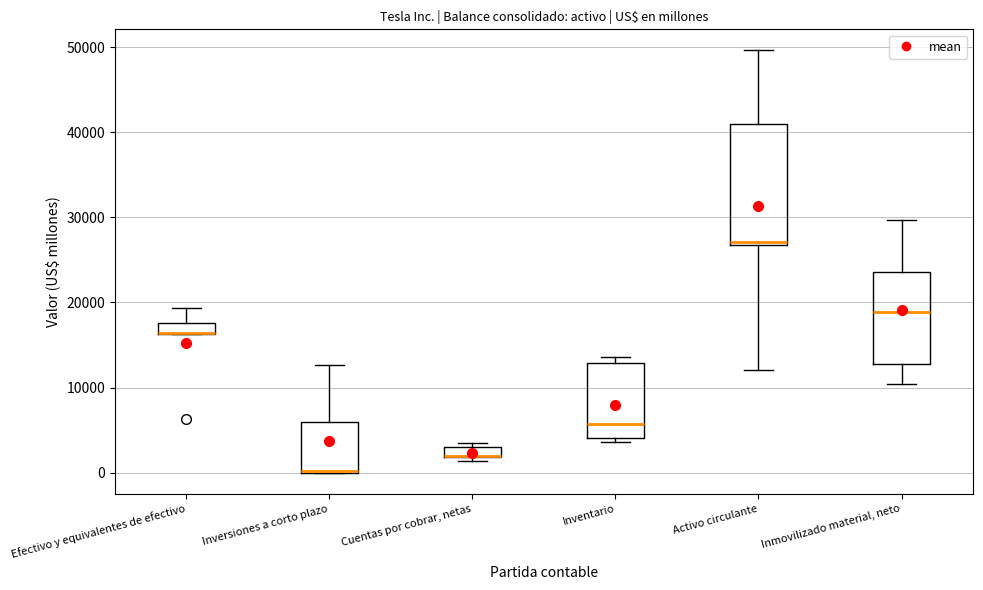

Where does the upper whisker of the box for Efectivo y equivalentes de efectivo end on the y-axis? The values are not printed on the chart, so give them approximately, as read against the axis.

19000